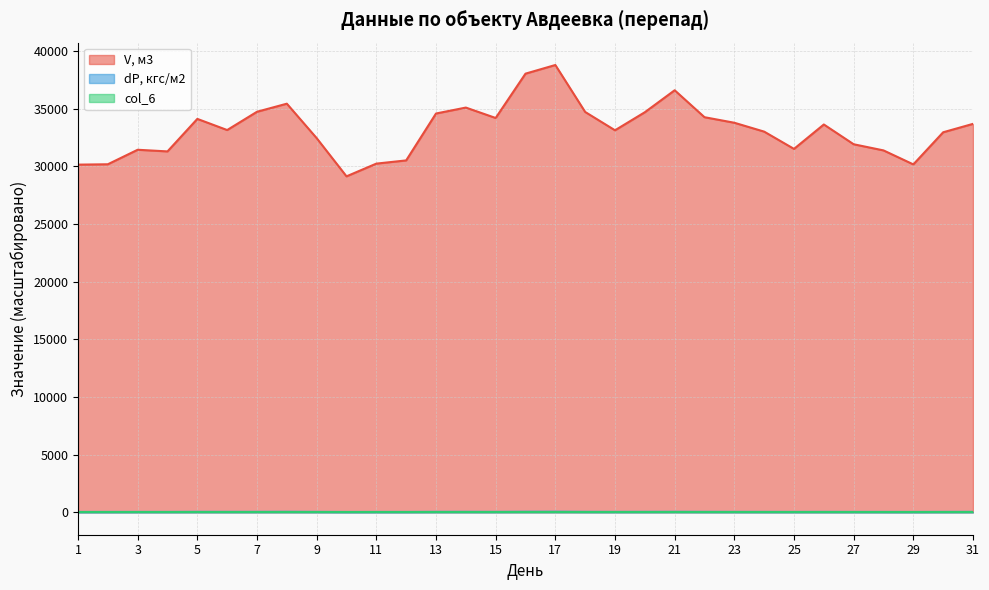

True or false: col_6 and V, м3 cross at least once.

False